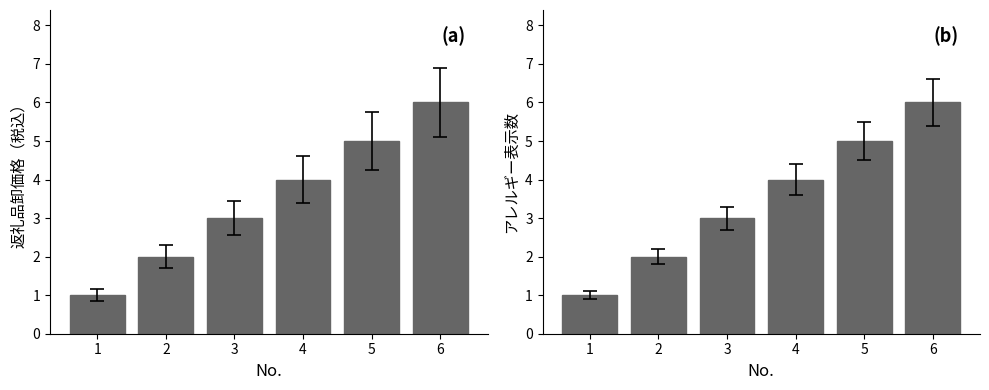

Rank the series at 4 from lowest to highest value.

⑥返礼品卸価格（税込）, アレルギー表示数